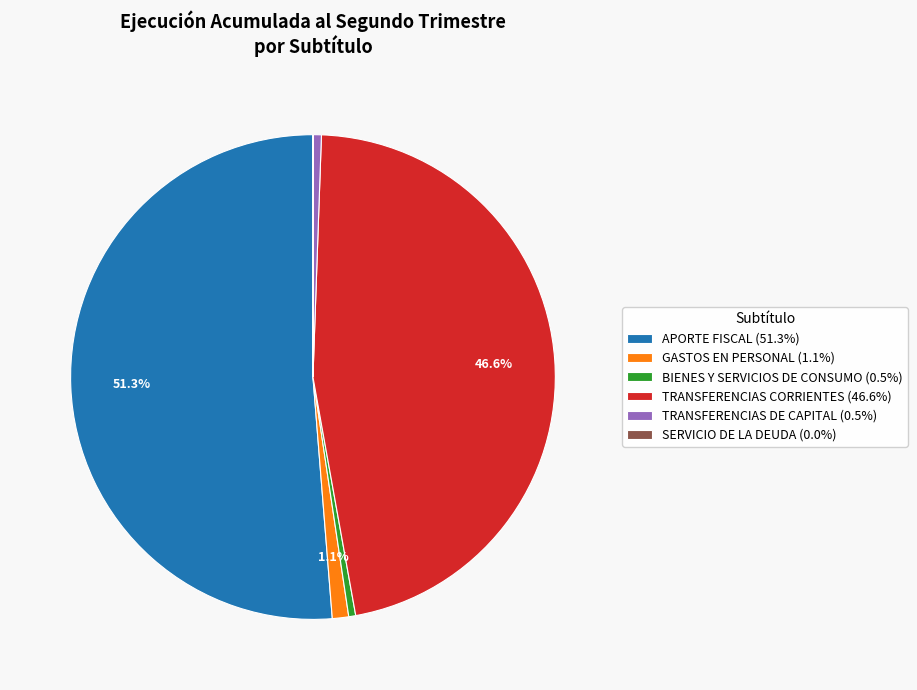

Combined, do APORTE FISCAL (51.3%) and GASTOS EN PERSONAL (1.1%) account for over 50%?

Yes